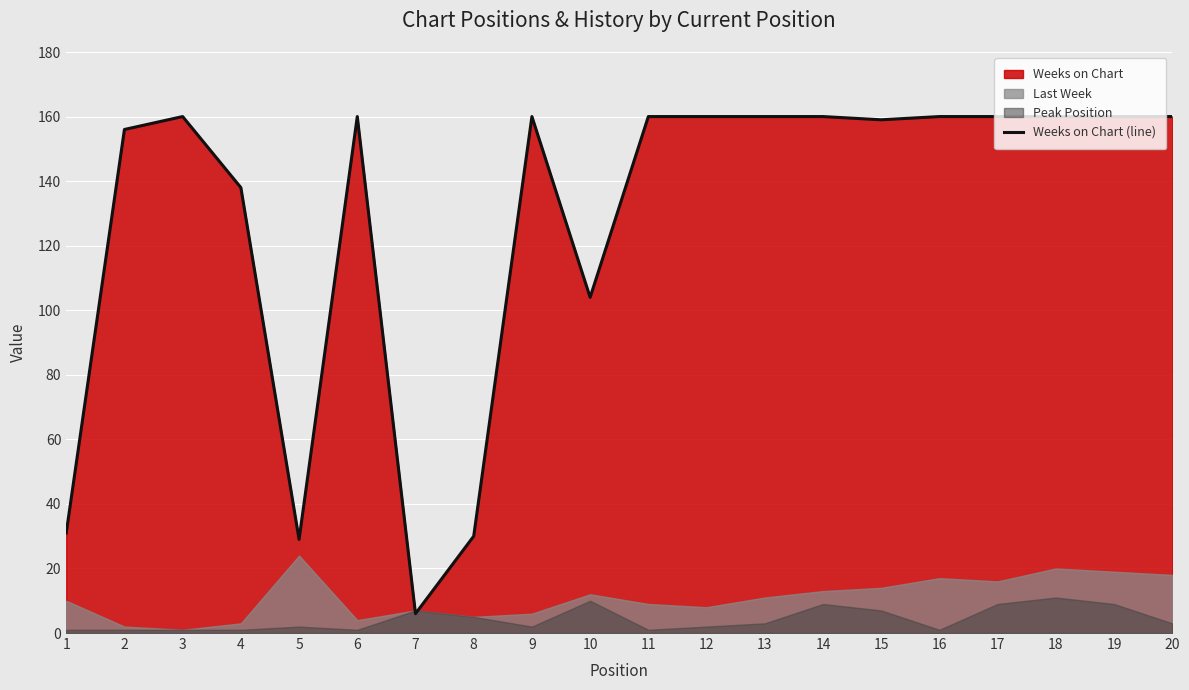

What is the difference between the maximum and minimum values?

154